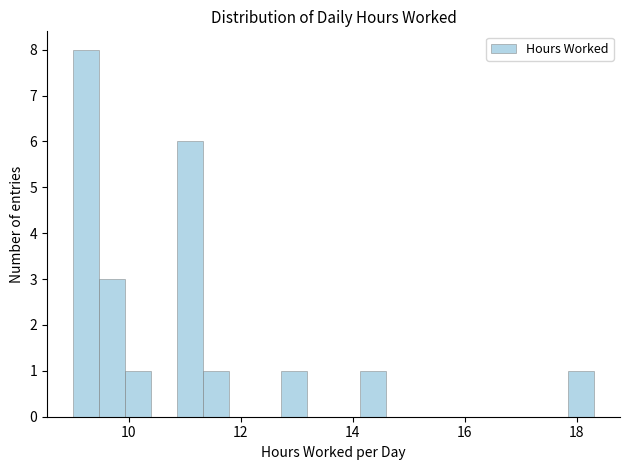

Read against the x-axis, roughly where is the centre of the tallest bar?

9.2